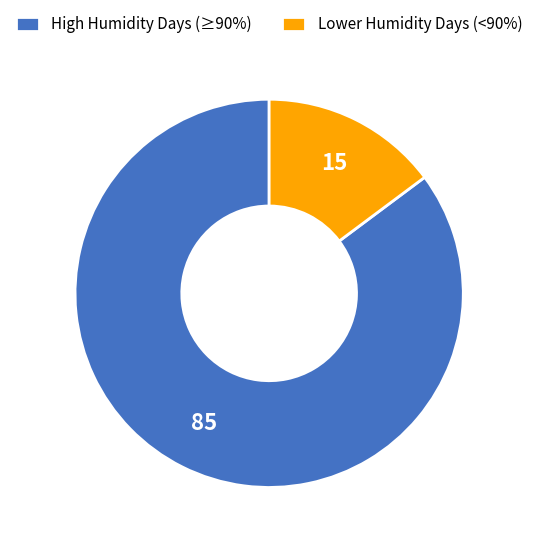

Is there any slice that represents more than half of the pie?

Yes